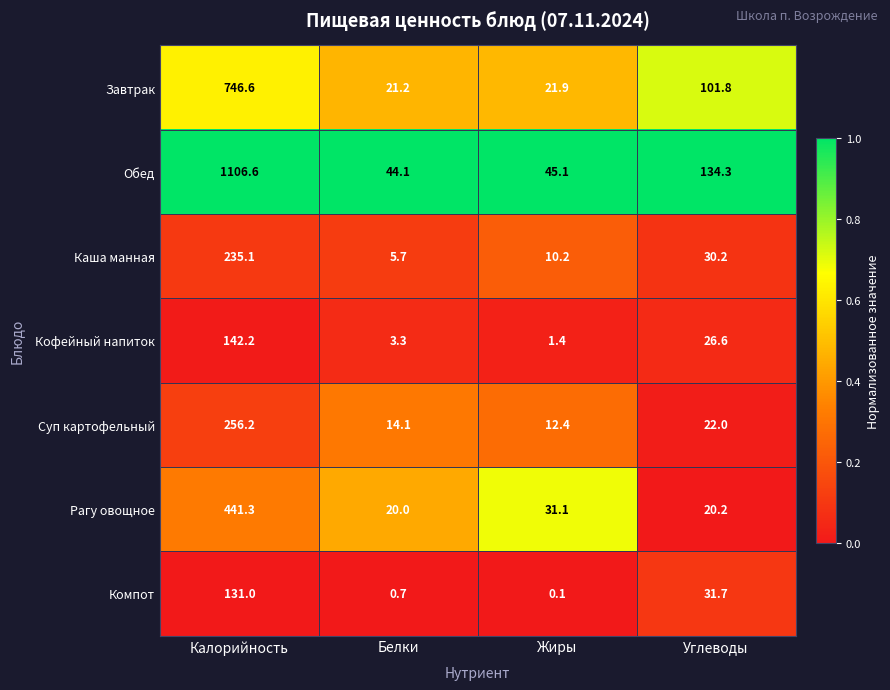

Reading left to right, list all the values displayed in this chart.

Завтрак: 746.6	21.2	21.9	101.8
Обед: 1106.6	44.1	45.1	134.3
Каша манная: 235.1	5.7	10.2	30.2
Кофейный напиток: 142.2	3.3	1.4	26.6
Суп картофельный: 256.2	14.1	12.4	22.0
Рагу овощное: 441.3	20.0	31.1	20.2
Компот: 131.0	0.7	0.1	31.7